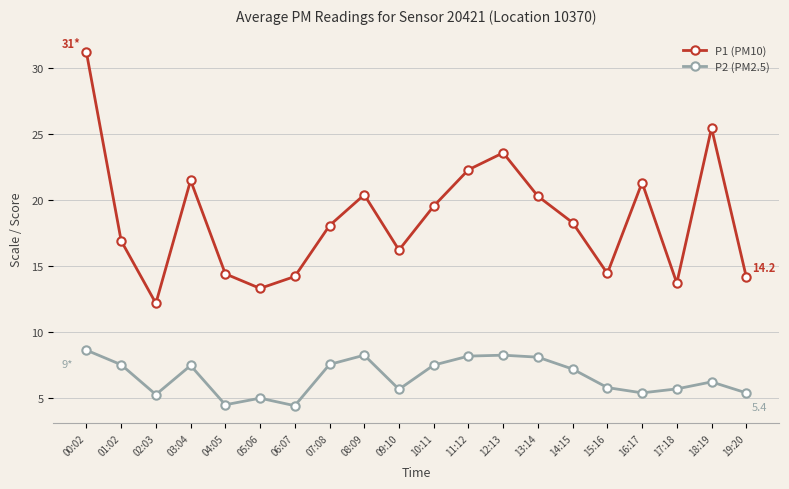

What is the minimum value for P1 (PM10)?

12.2